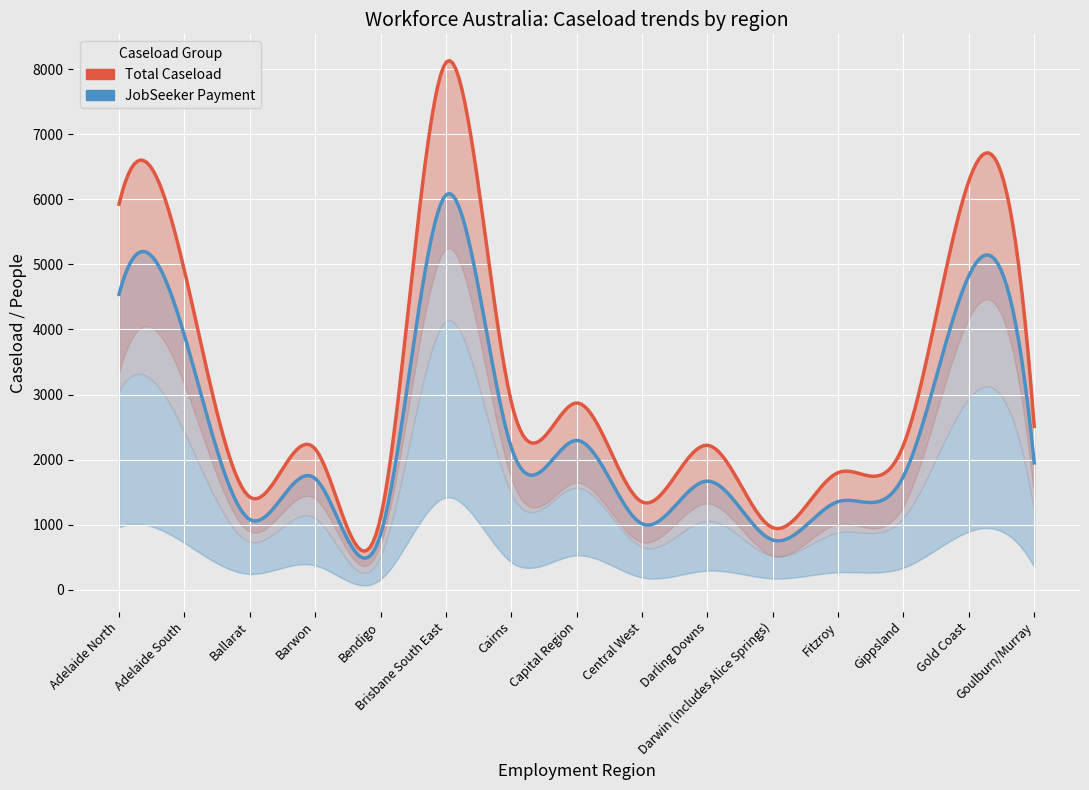

Which series has the largest total across all categories?

Total Caseload